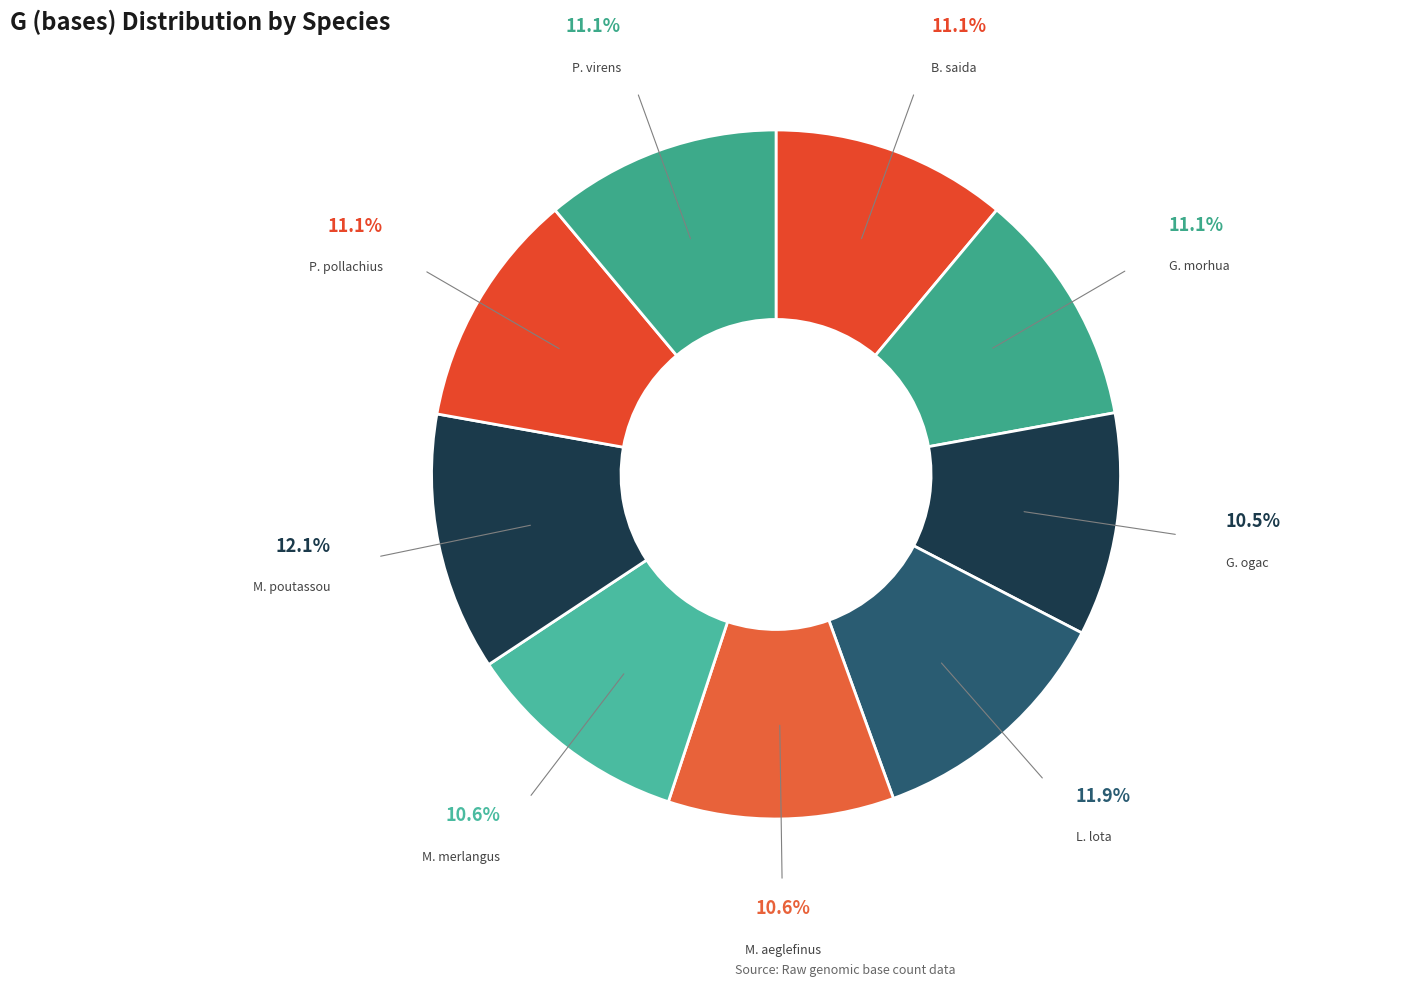

How many segments does this pie chart have?

9